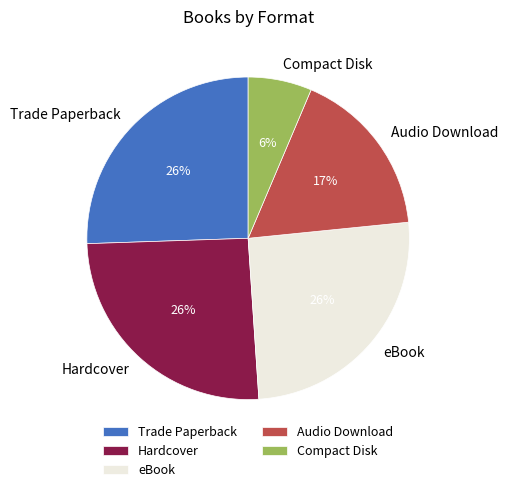

Is Hardcover the majority of the pie?

No